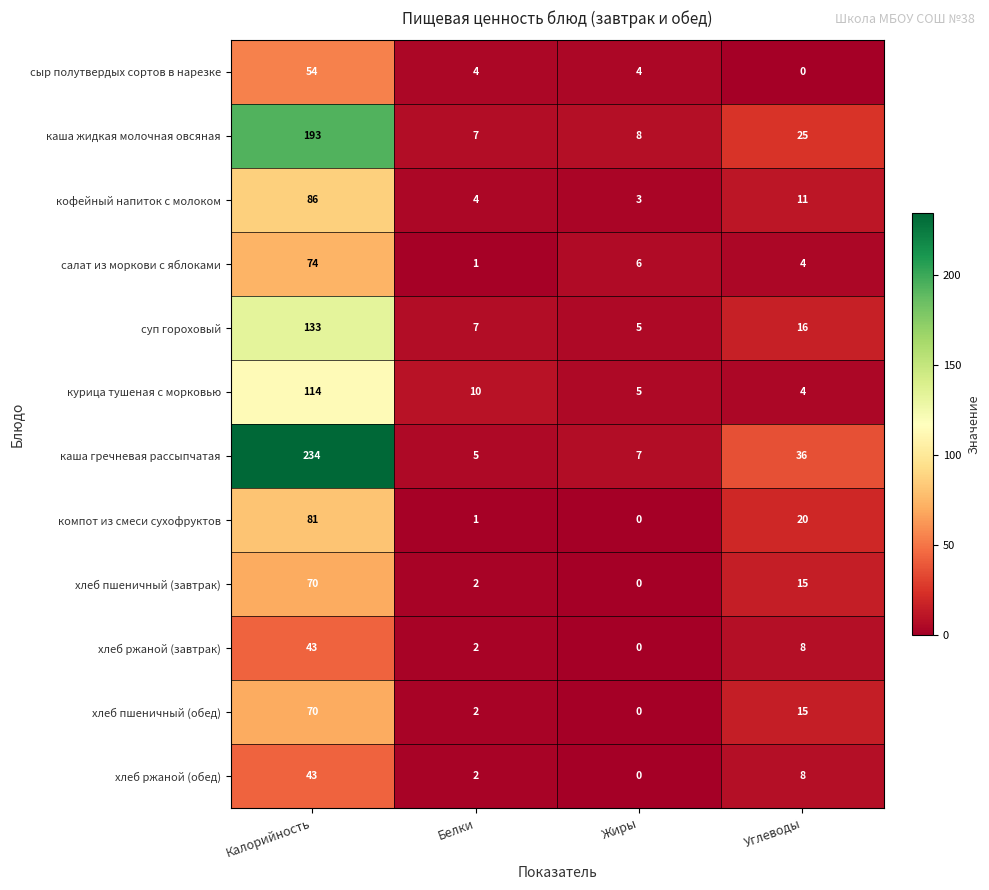

Which series has the largest total across all categories?

каша гречневая рассыпчатая